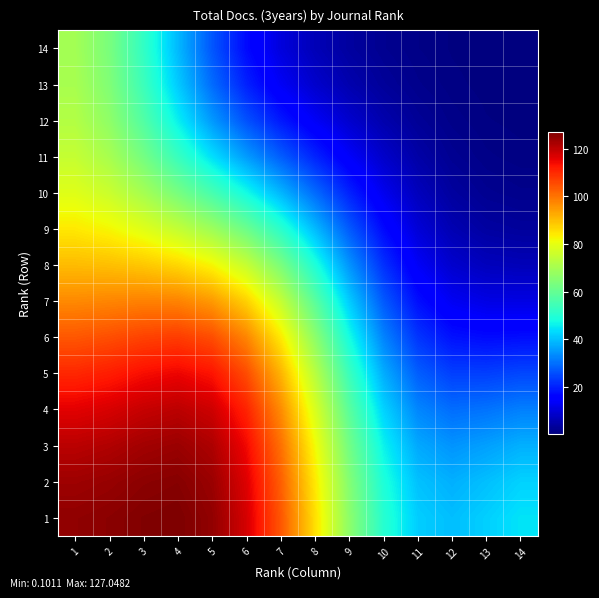

What is the difference between the highest and lowest values at 2?

62.3